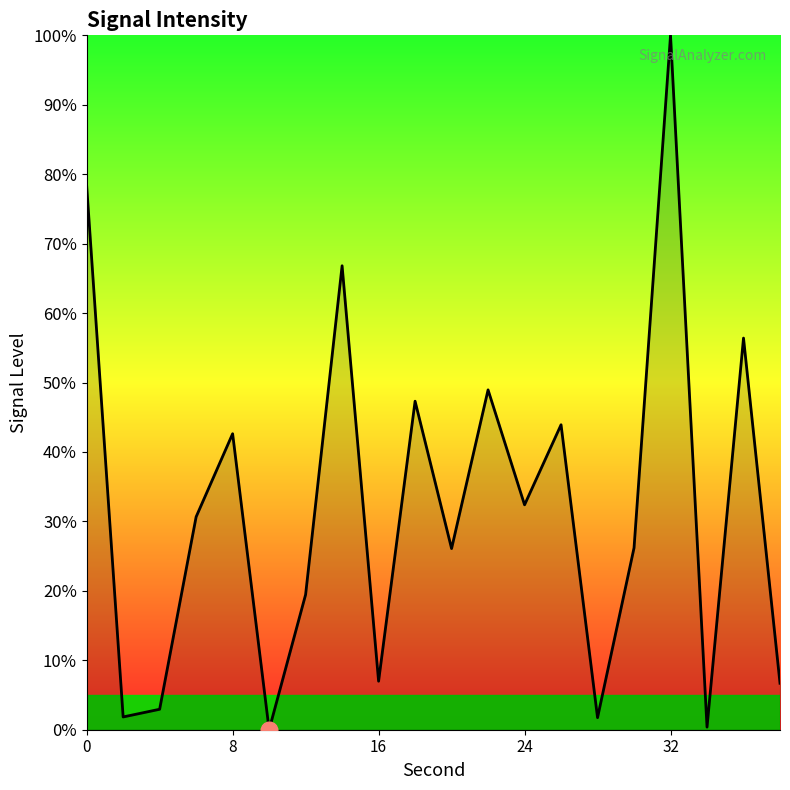

What is the maximum value shown in the chart?

100.0